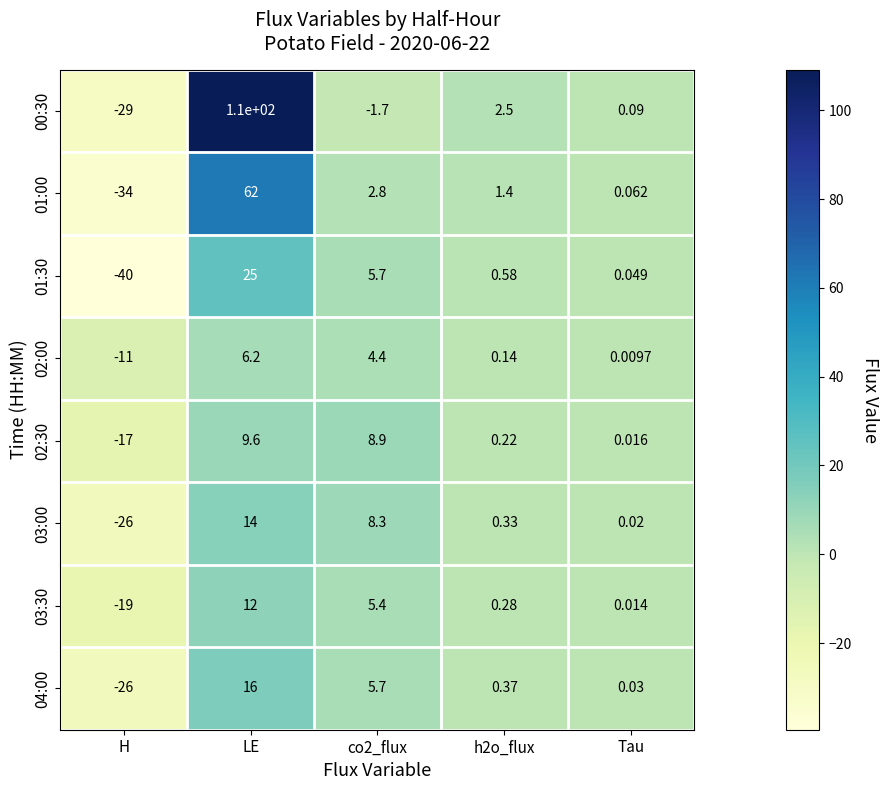

At which label does 04:00 first exceed 0?

LE